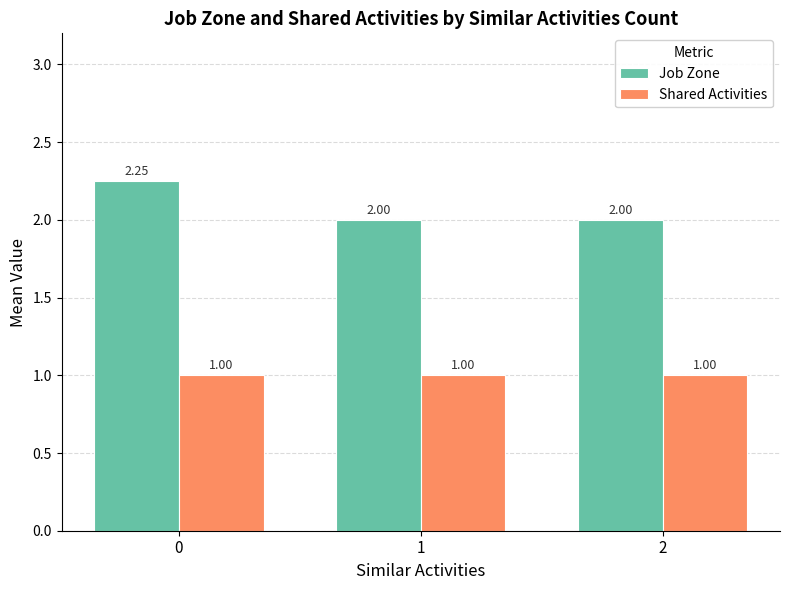

What is the value of the Job Zone bar at the 2nd from the left?

2.0